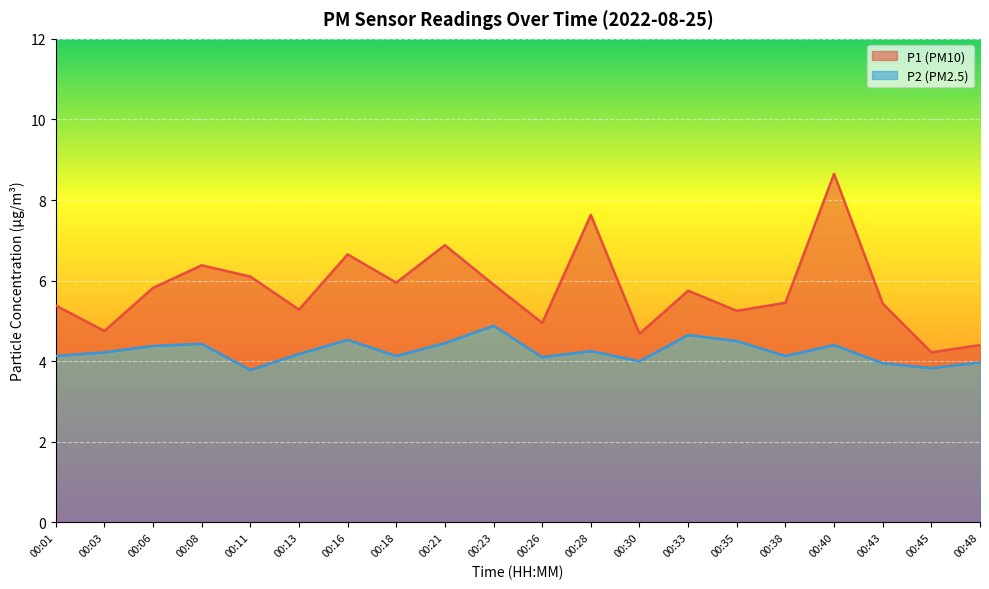

Which series has the widest spread of values?

P1